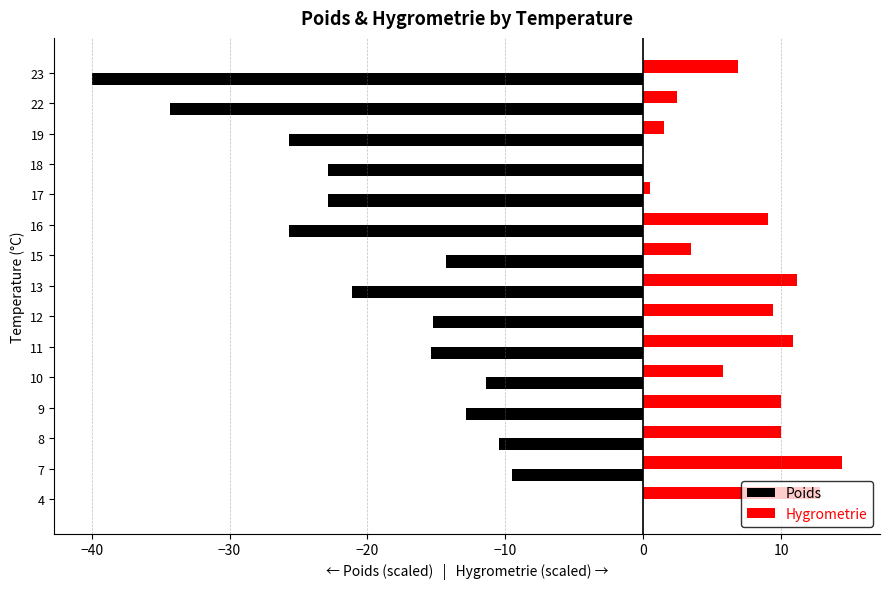

The Hygrometrie series shows 9.0 at 16. True or false?

True